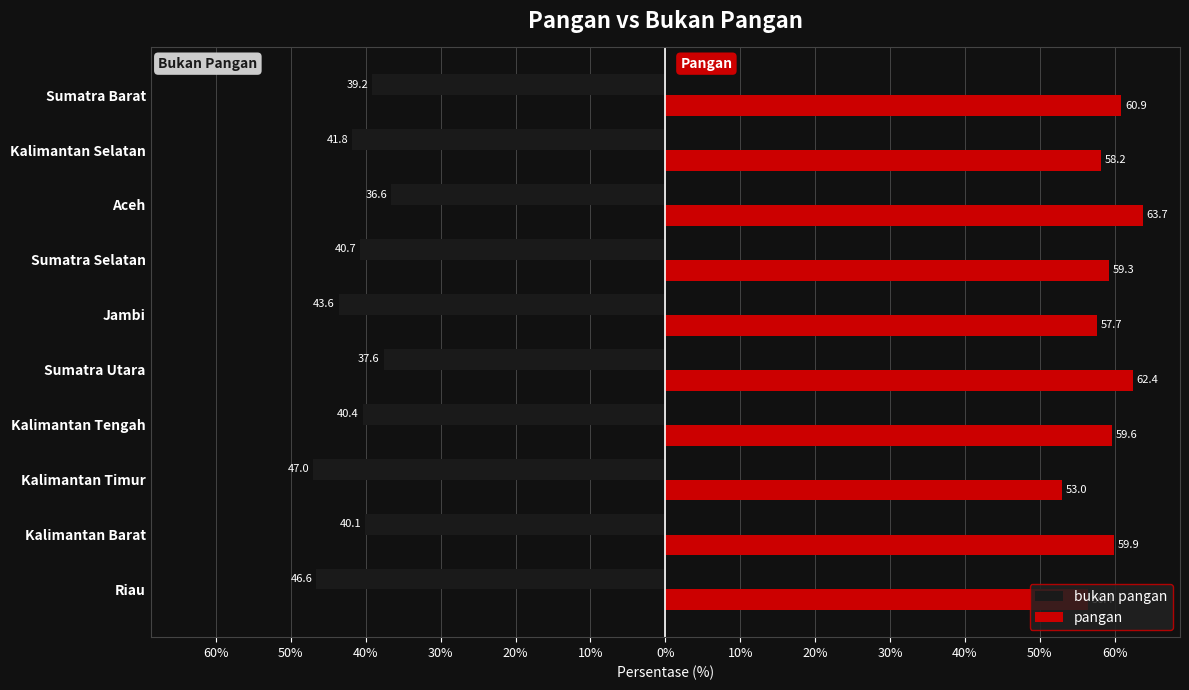

Which series has the largest range (max minus min)?

pangan